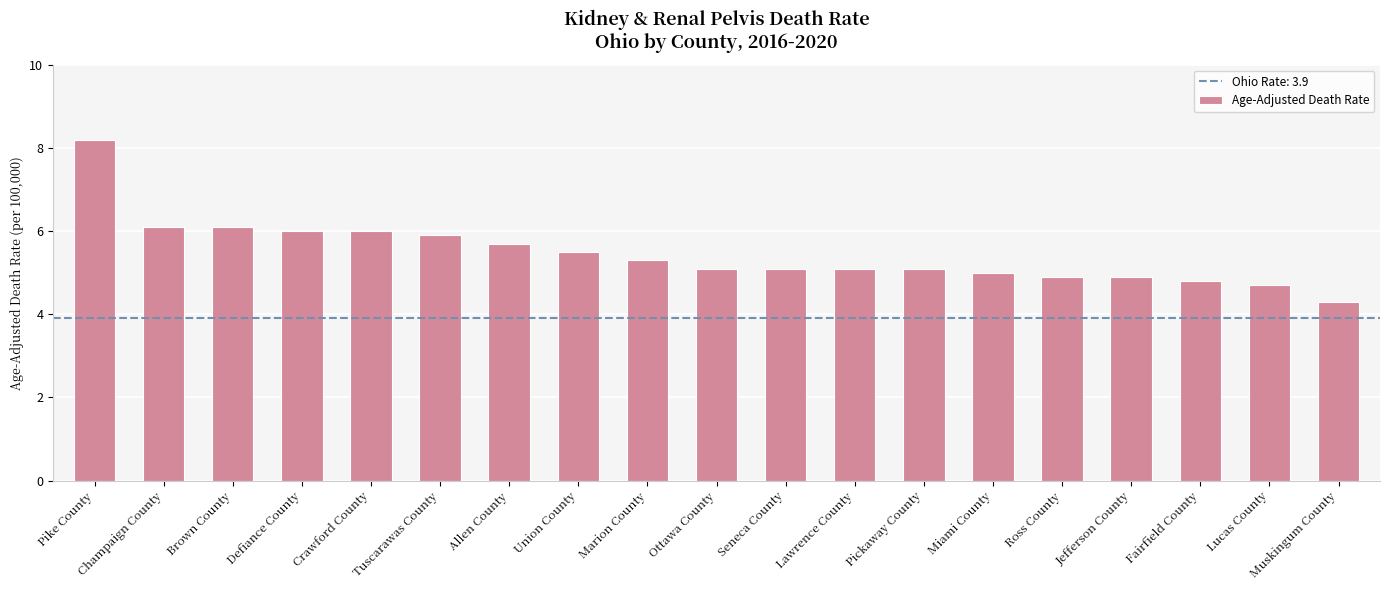

What value does the data have at Seneca County?

5.1